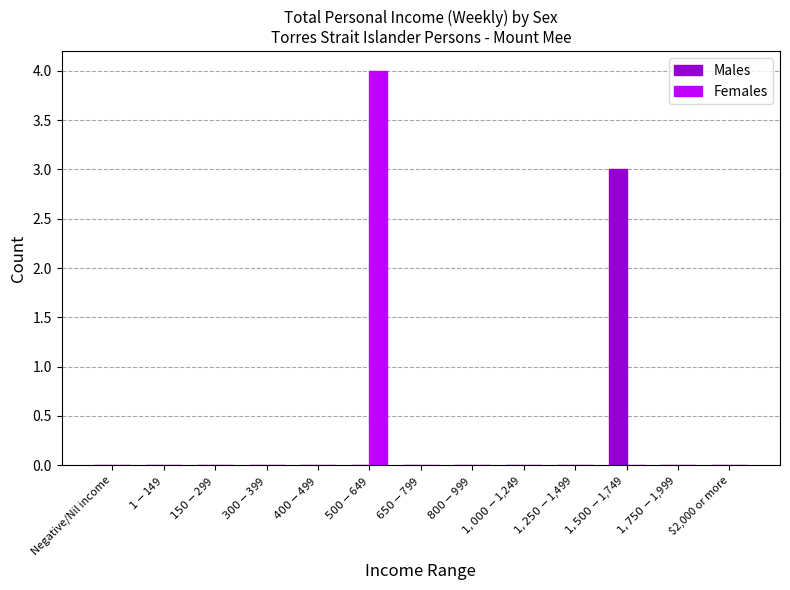

The value of Males at $400-$499 is 0. True or false?

True